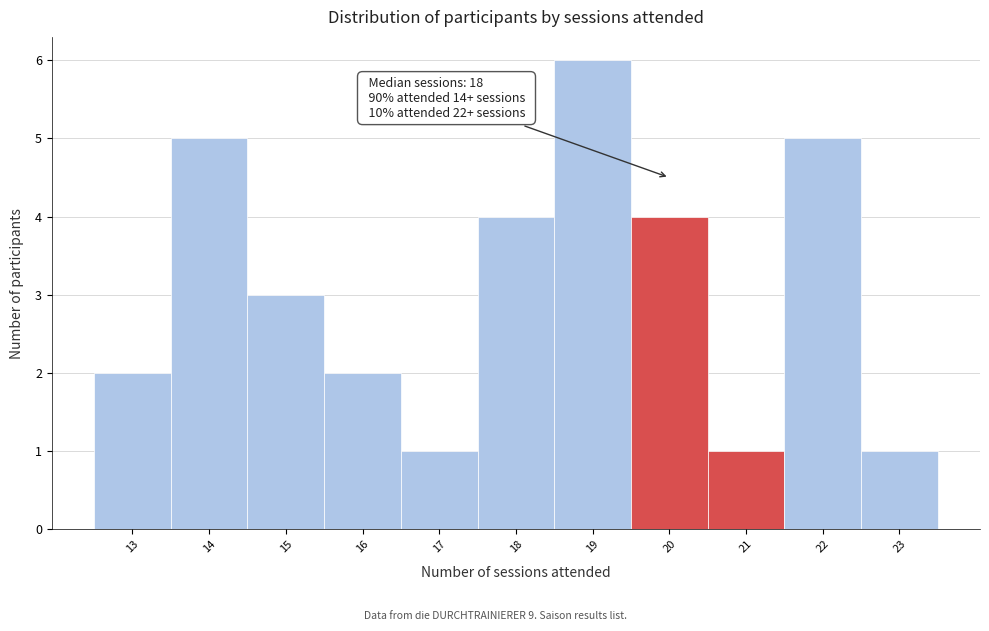

Which range on the x-axis has the tallest bar?

18.5 to 19.5